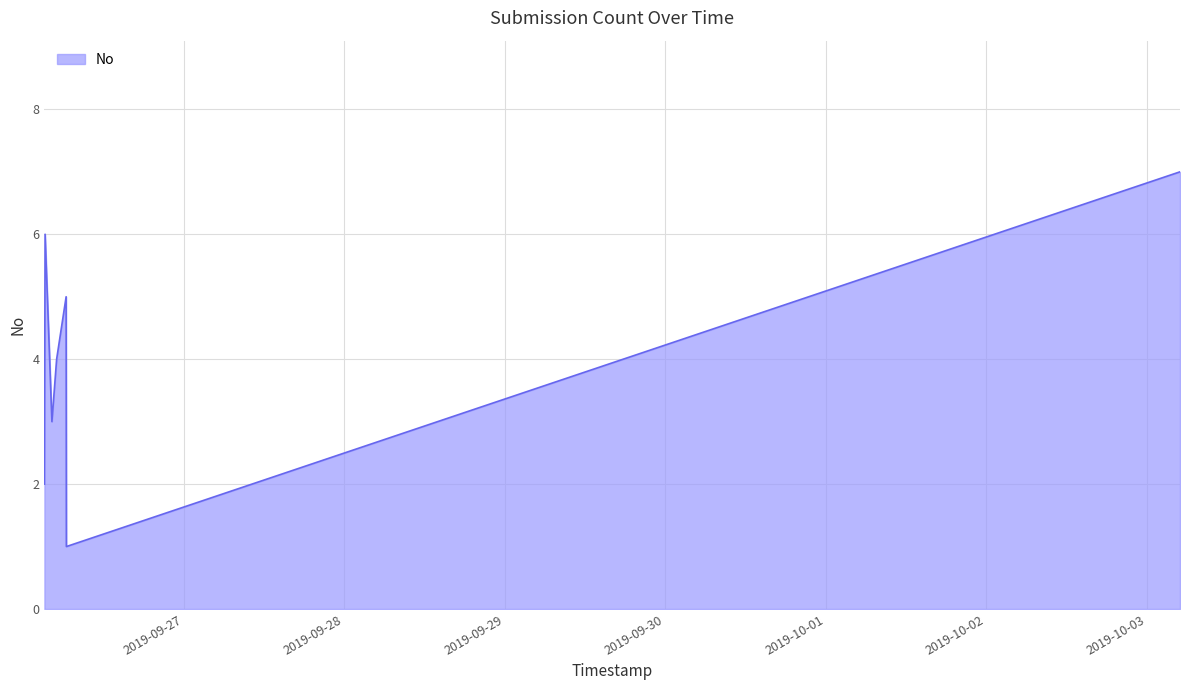

How many interior local peaks (higher than both neighbors) does the data have?

2